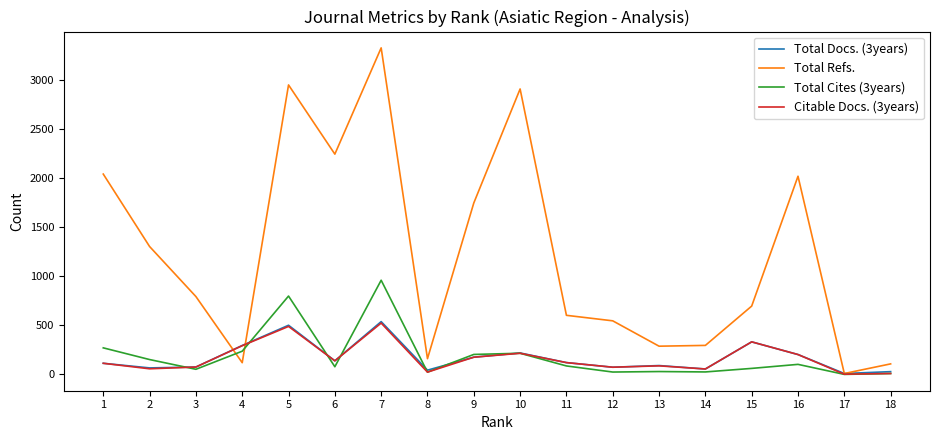

What is the sum of the Citable Docs. (3years) values at 8 and 12?

96